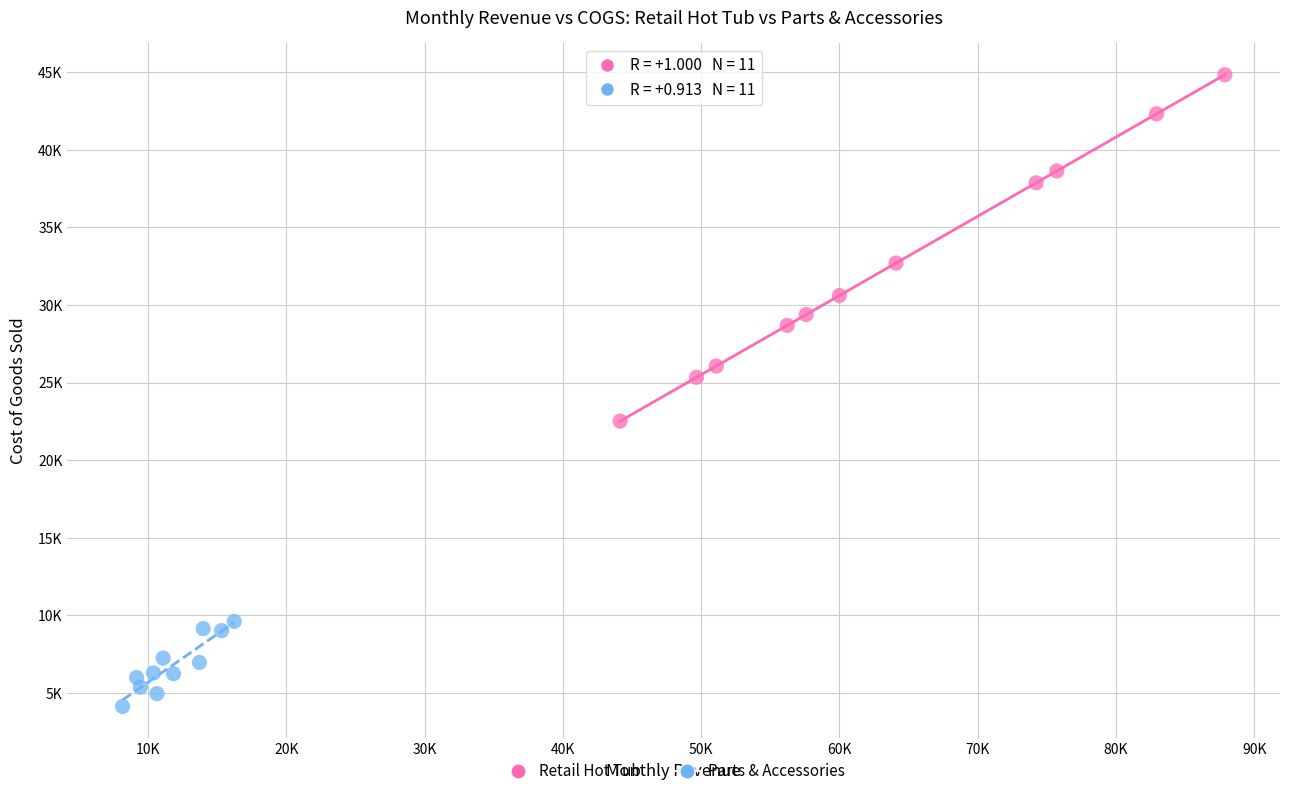

What are all the series names shown in the legend?

Retail Hot Tub, Parts & Accessories